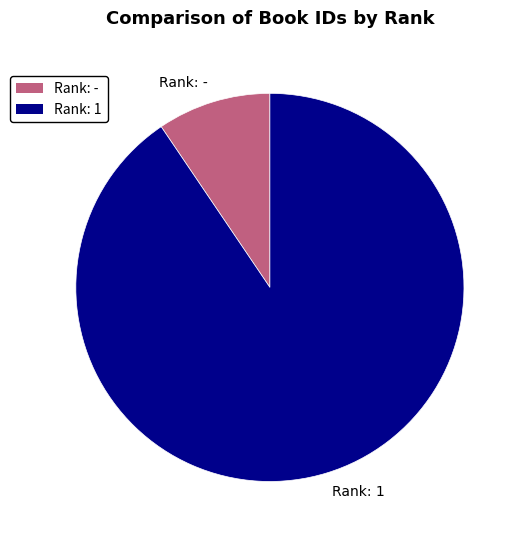

What is the ratio of the value at Rank: 1 to the value at Rank: -?

9.6